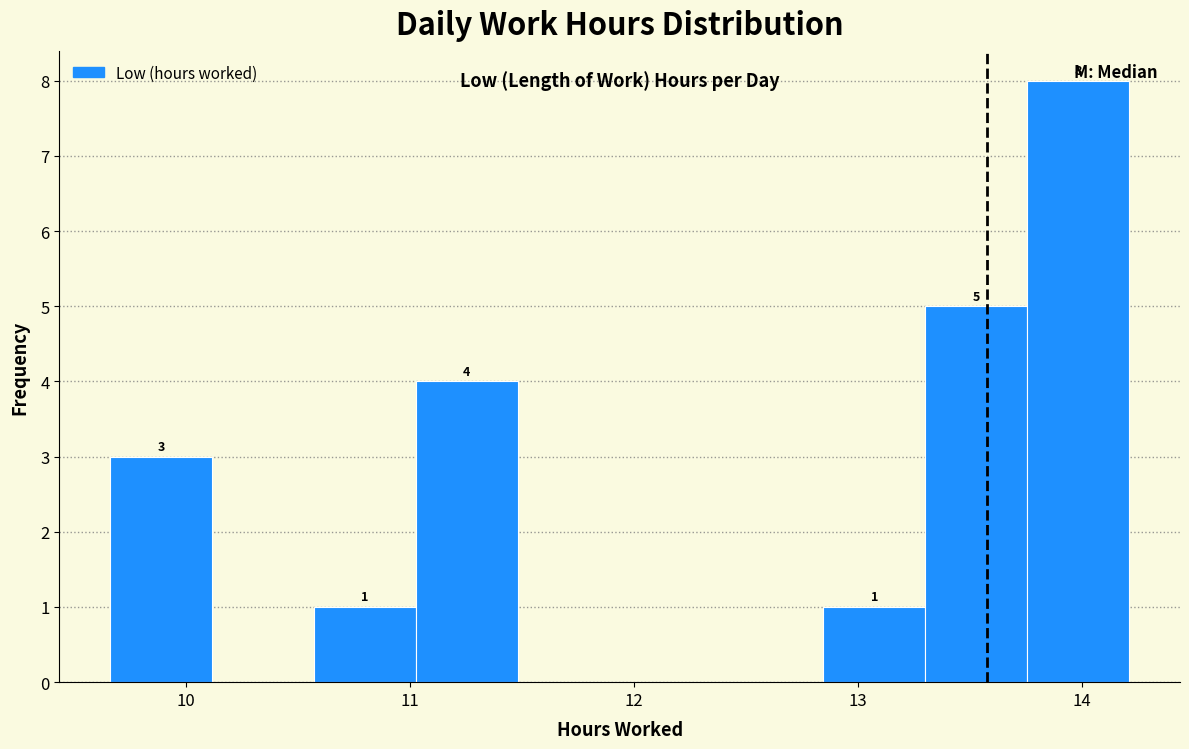

Which range on the x-axis has the tallest bar?

13.8 to 14.2